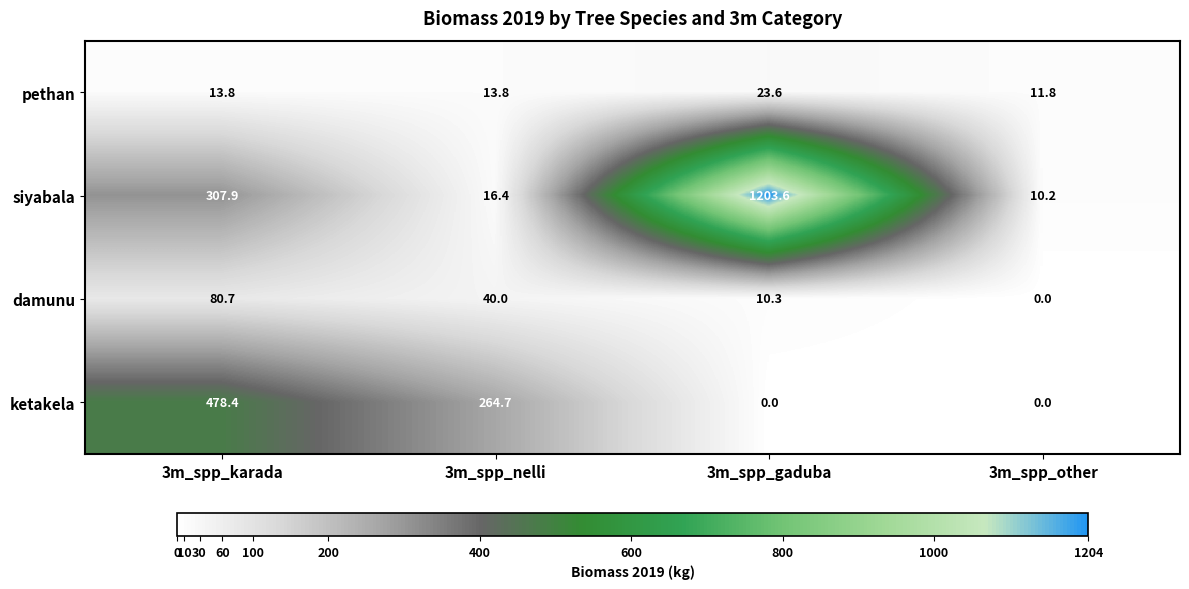

What is the difference between the siyabala values at 3m_spp_nelli and 3m_spp_gaduba?

1187.2